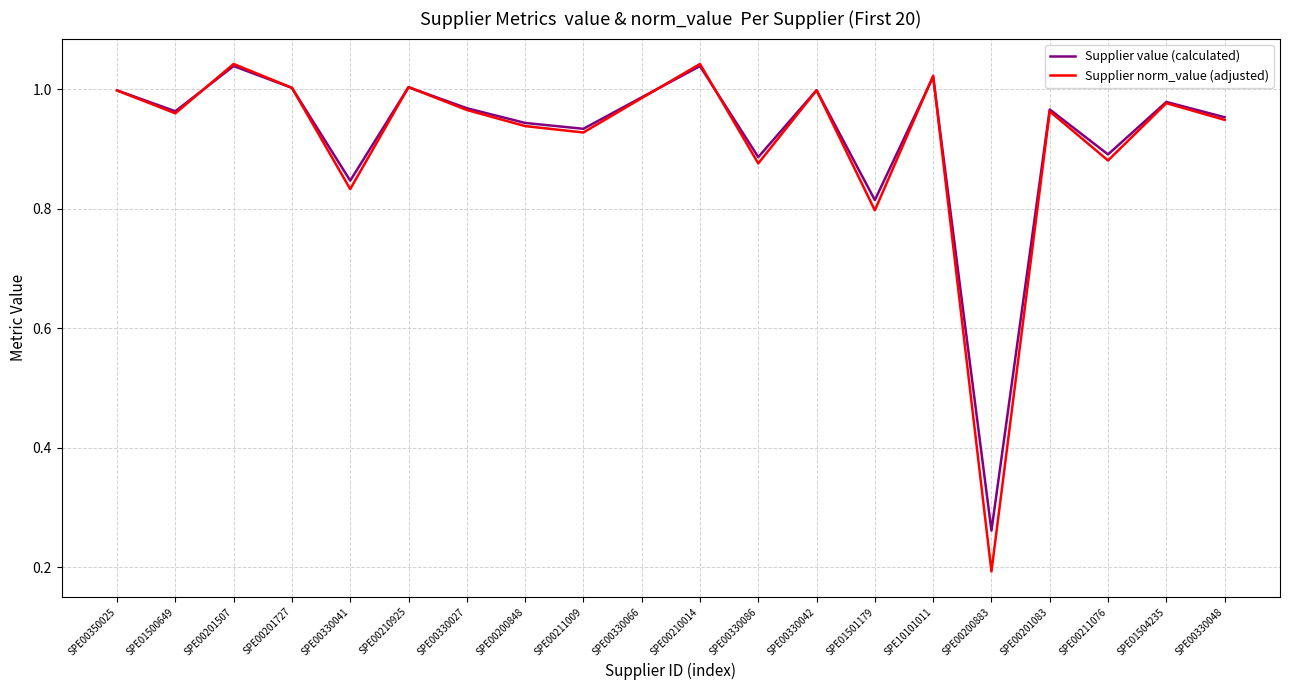

Where is Supplier value (calculated) nearest to the value 0?

SPE00200883